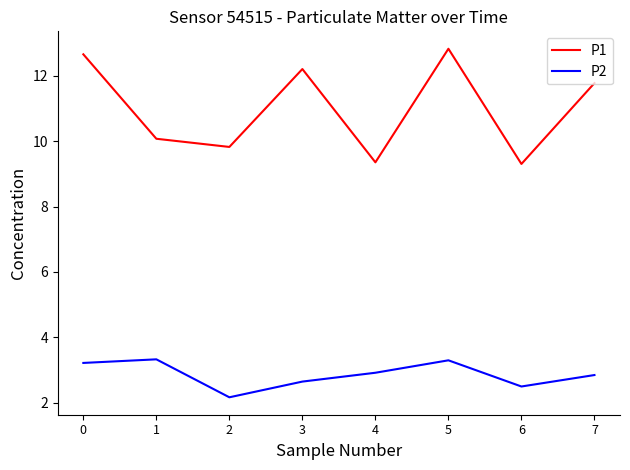

At which category is the sum across all series the highest?

5